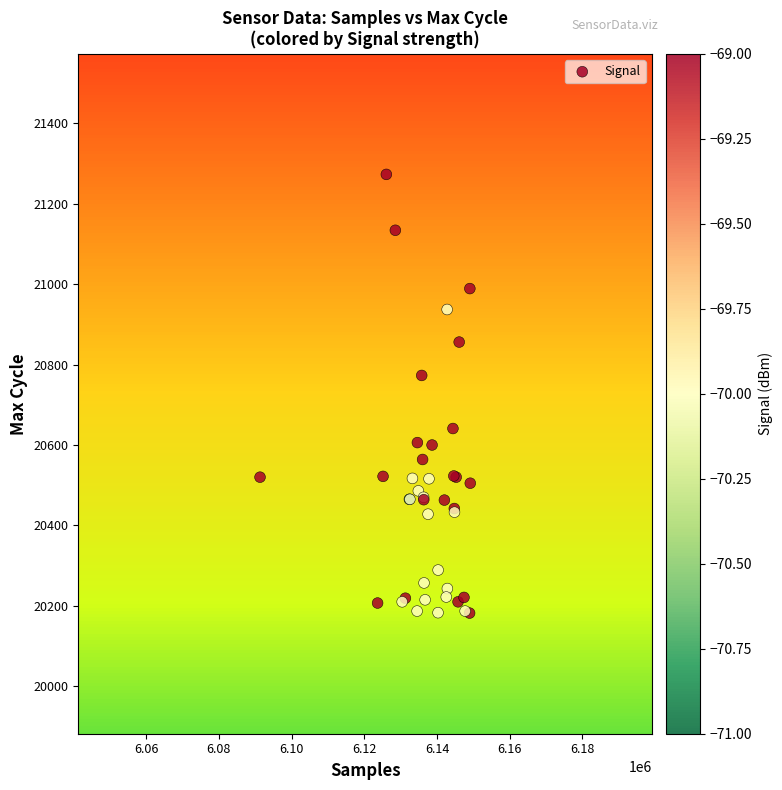

What Y value in the scatter plot is closest to 20727?

20773